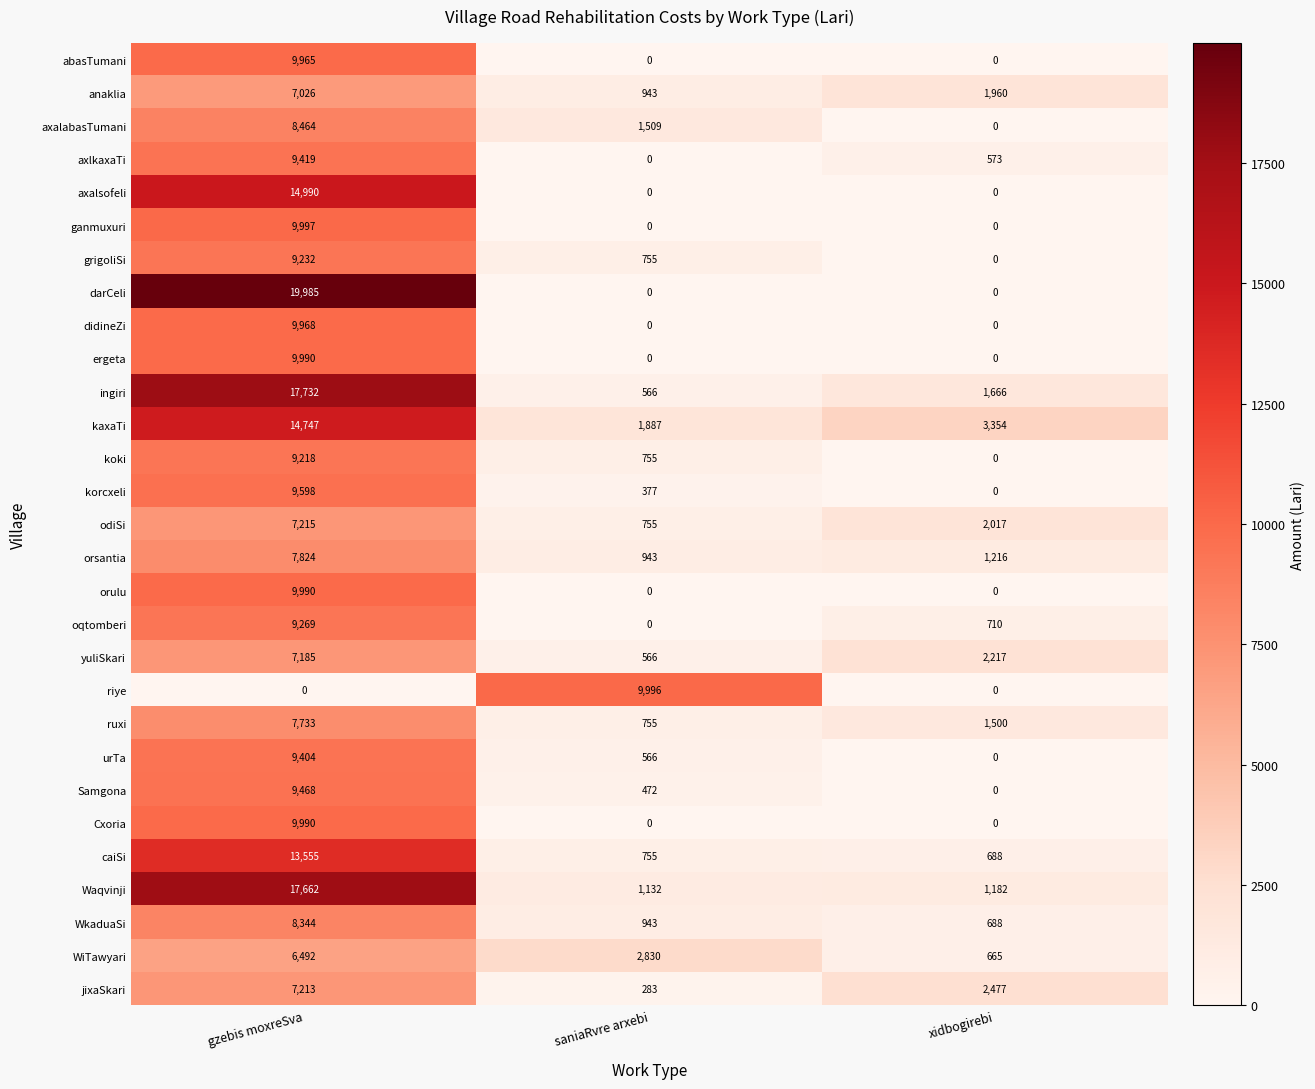

List the labels in order of grigoliSi value, largest first.

gzebis moxreSva, saniaRvre arxebi, xidbogirebi